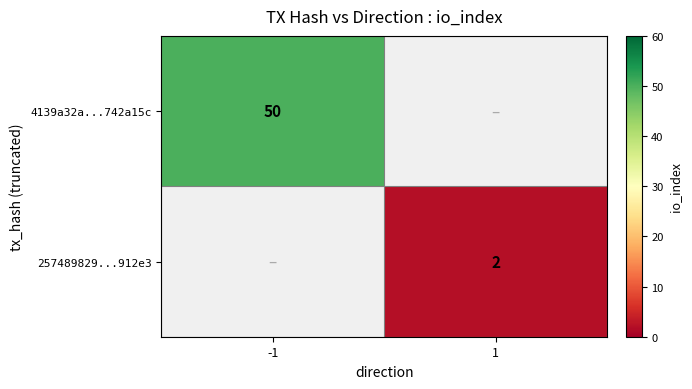

Is it true that 4139a32a...742a15c equals 50 at -1?

True